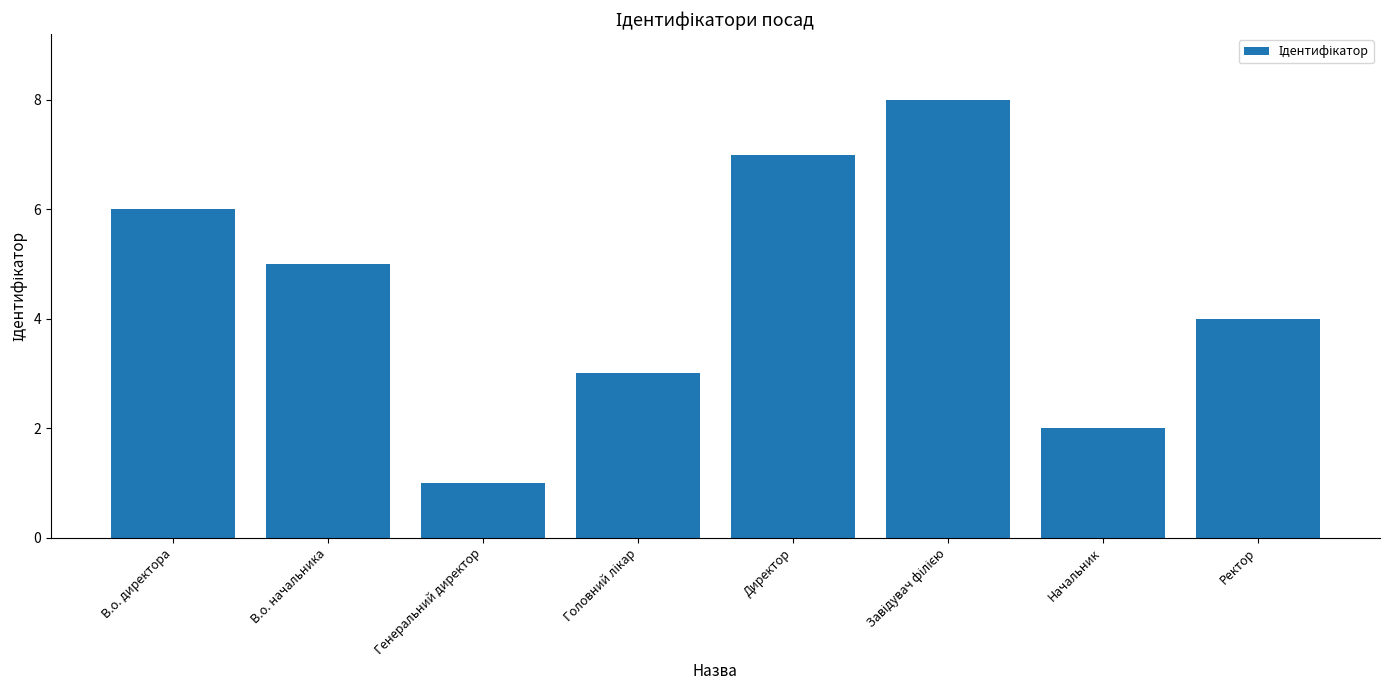

What is the smallest value displayed?

1